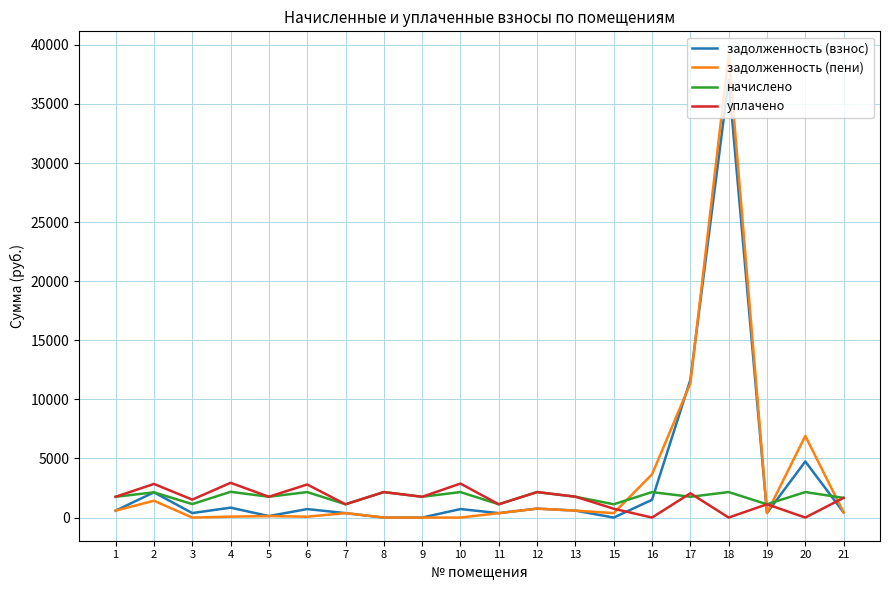

True or false: начислено has a value of 1139.3 at 3.

True